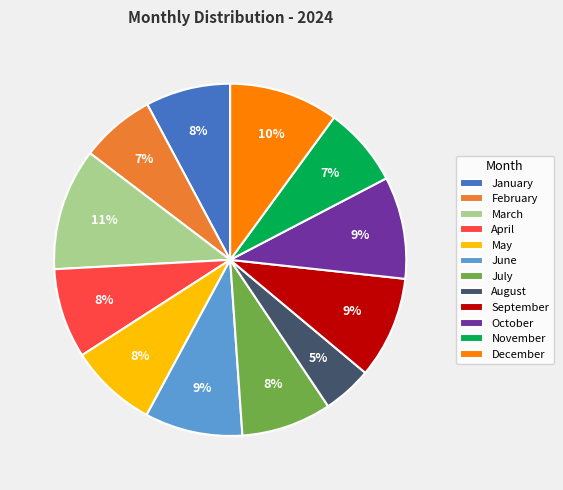

Count the number of slices in the pie.

12